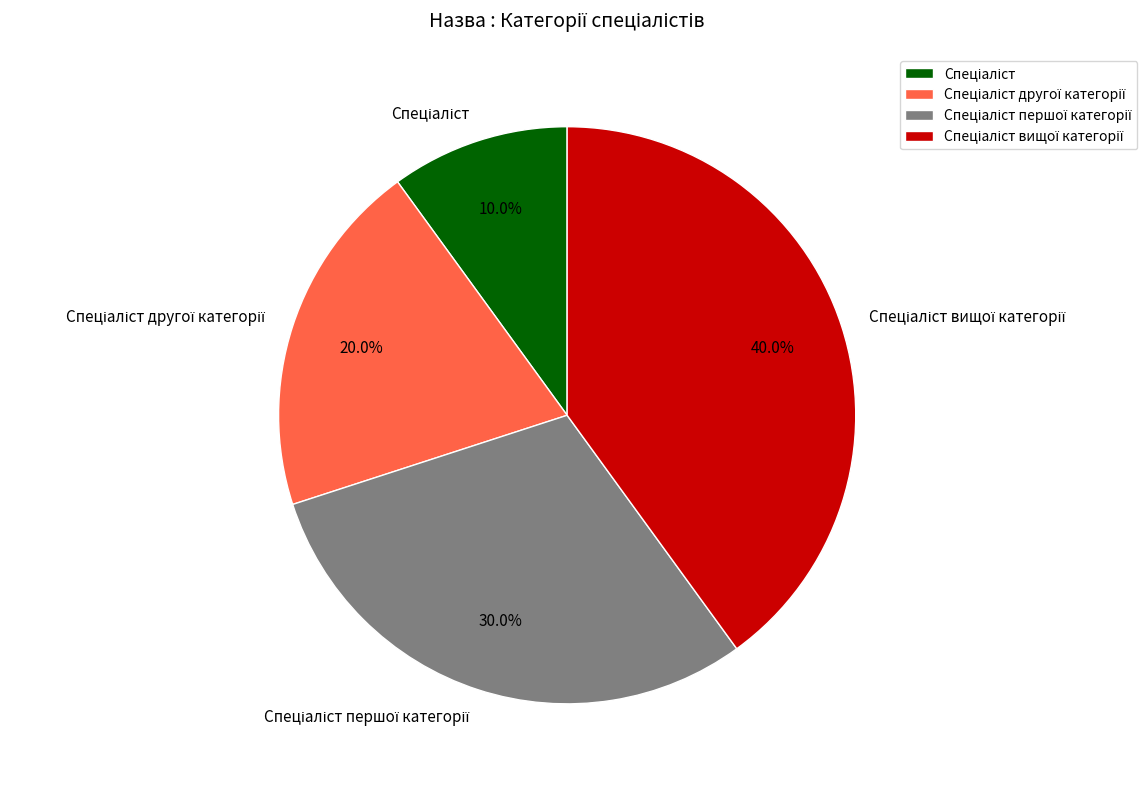

Is there a majority slice in this chart?

No